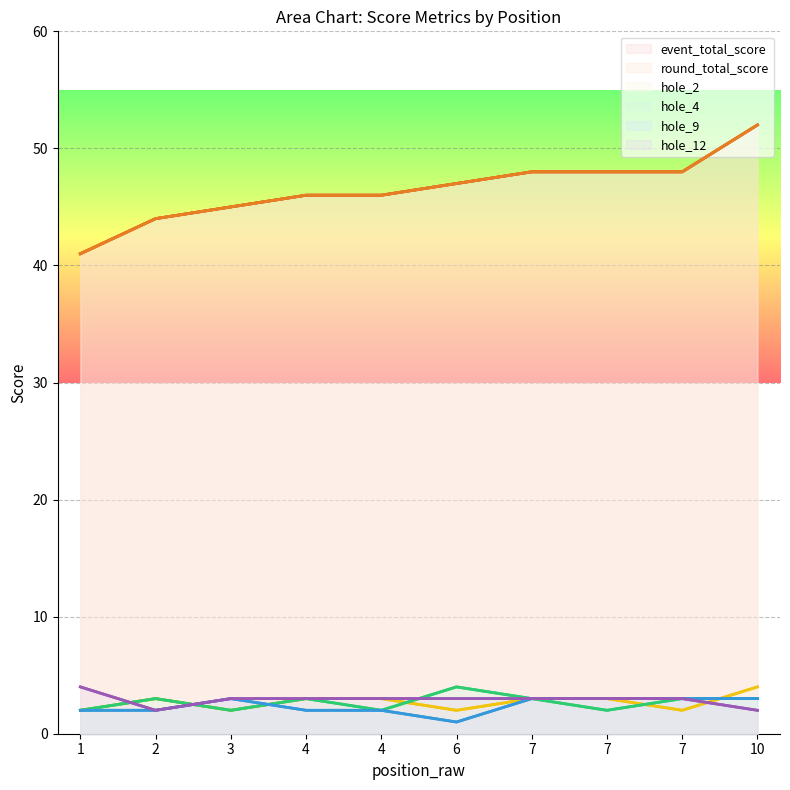

Is the value of hole_4 at 6 greater than the value of hole_2 at 7?

Yes